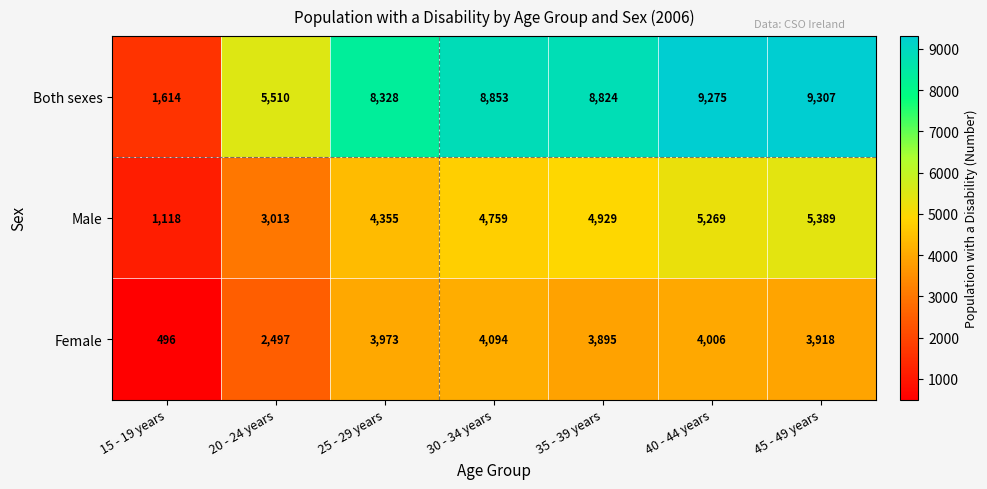

At which category is the sum across all series the highest?

45 - 49 years